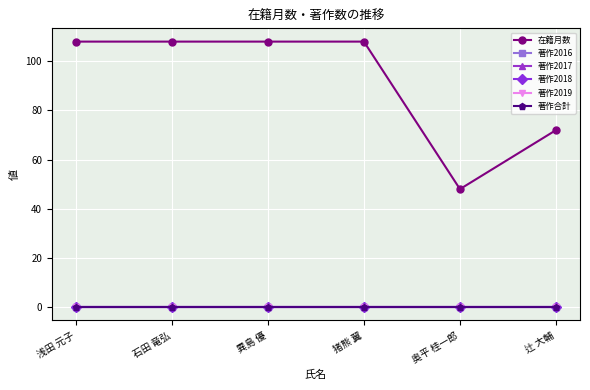

Is this an area chart (filled region under the line)?

No